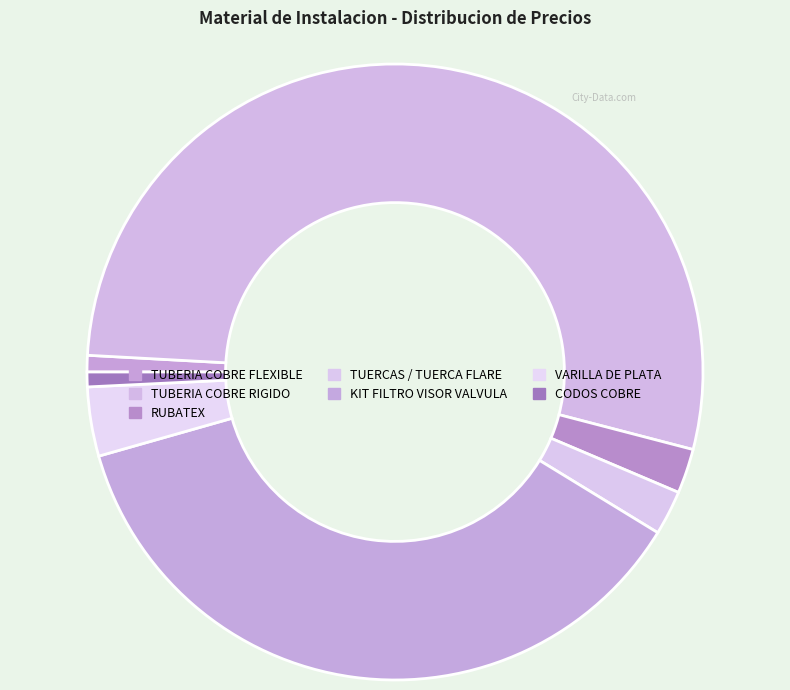

How many slices are in this pie chart?

7